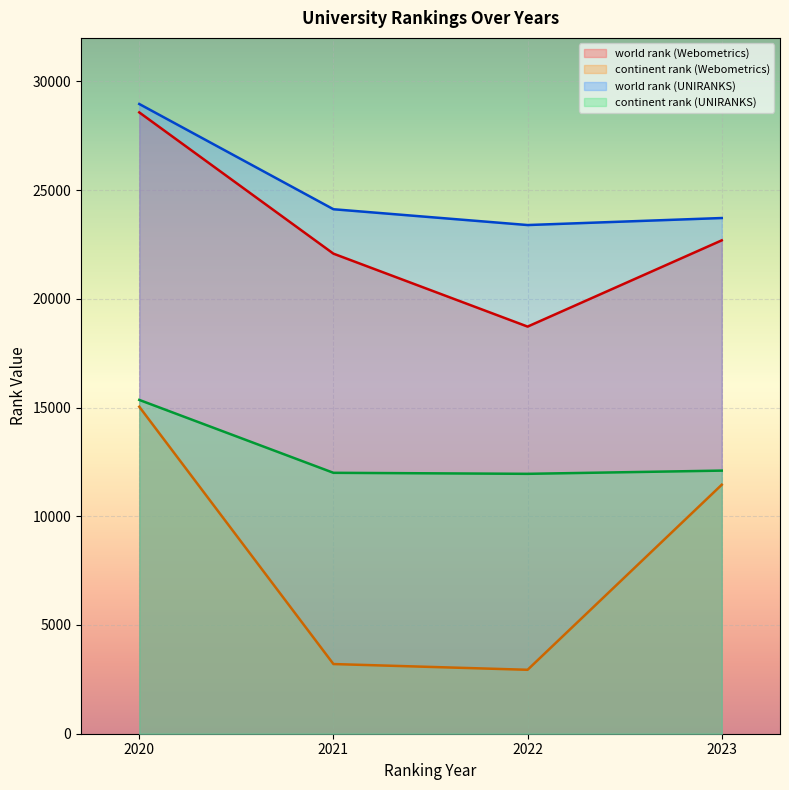

Reading left to right, transcribe all the data shown in this chart.

world rank (Webometrics): 2020=28573	2021=22077	2022=18723	2023=22689
continent rank (Webometrics): 2020=15038	2021=3204	2022=2940	2023=11450
world rank (UNIRANKS): 2020=28960	2021=24120	2022=23393	2023=23716
continent rank (UNIRANKS): 2020=15351	2021=11999	2022=11952	2023=12100